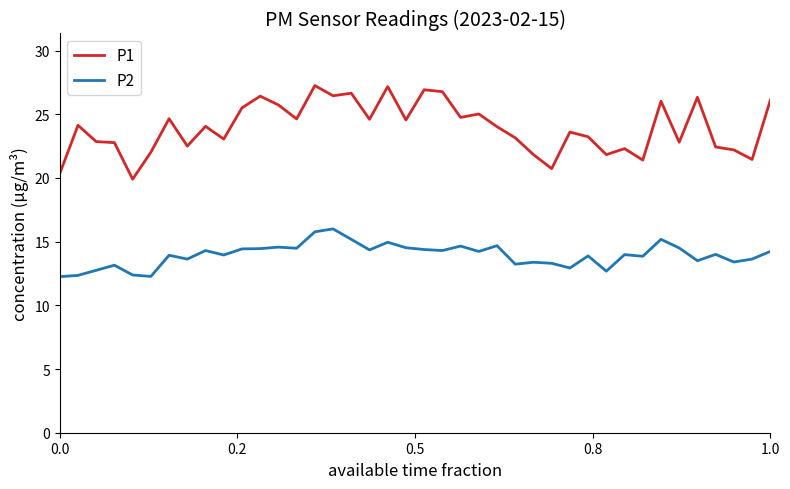

True or false: P2 and P1 cross at least once.

False